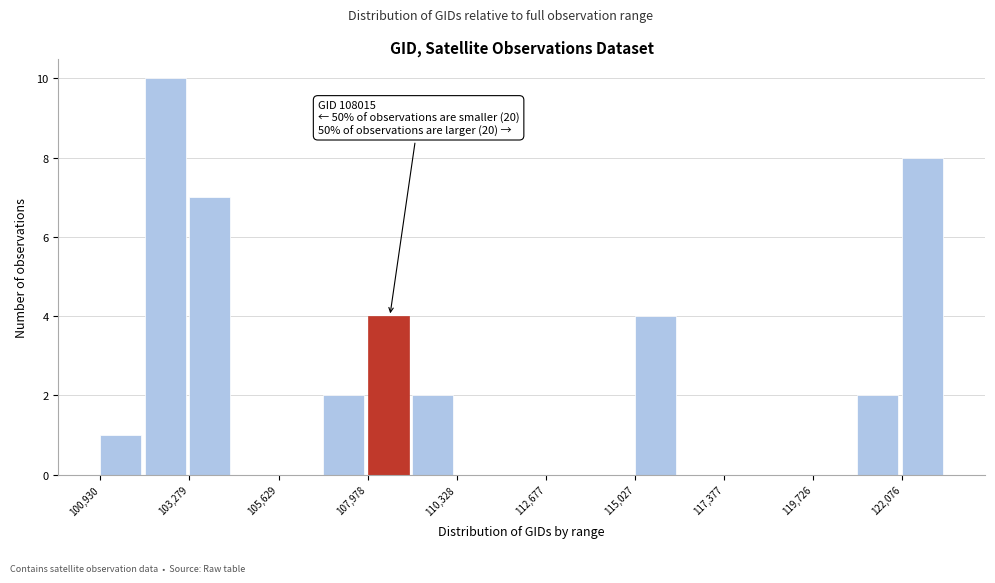

Around what value on the x-axis is the tallest bar? Give the approximate position of its centre, as read against the axis.

102500